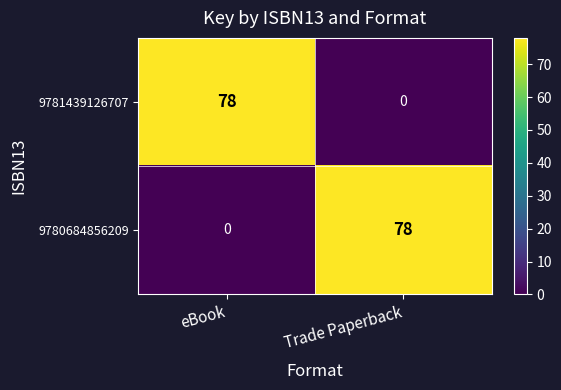

At which label is 9780684856209 closest to 39?

eBook